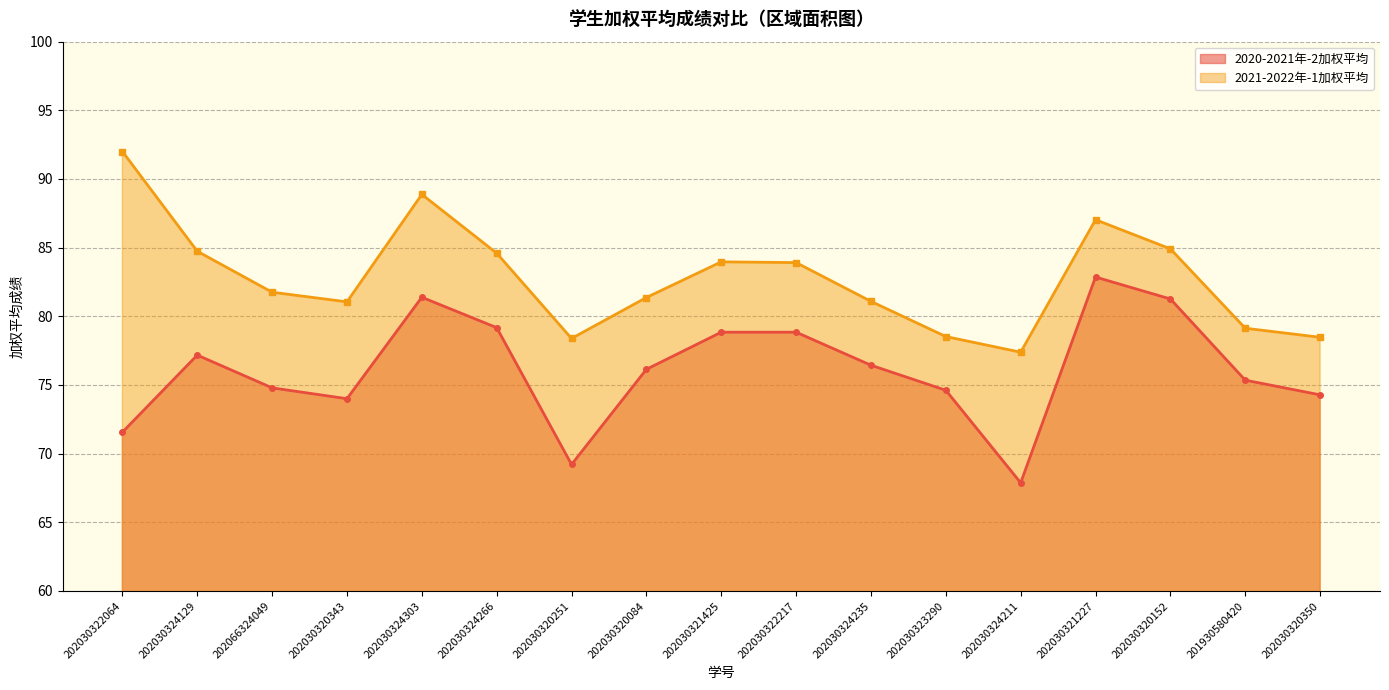

What value does the 2020-2021年-2加权平均 series have at 202030322217?

78.8